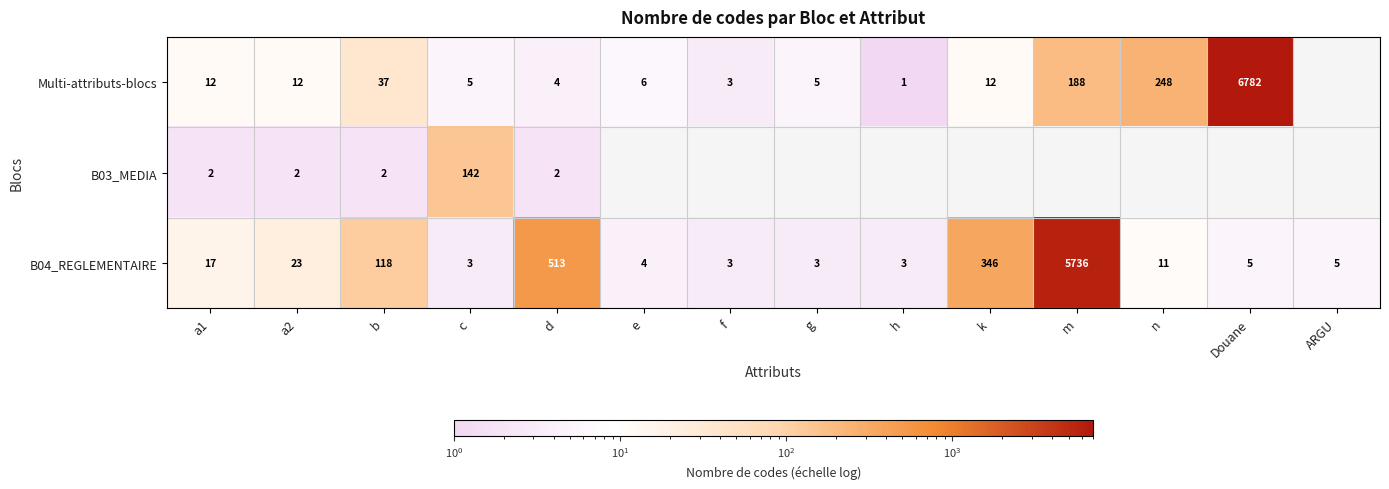

What is the difference between the highest and lowest values at d?

511